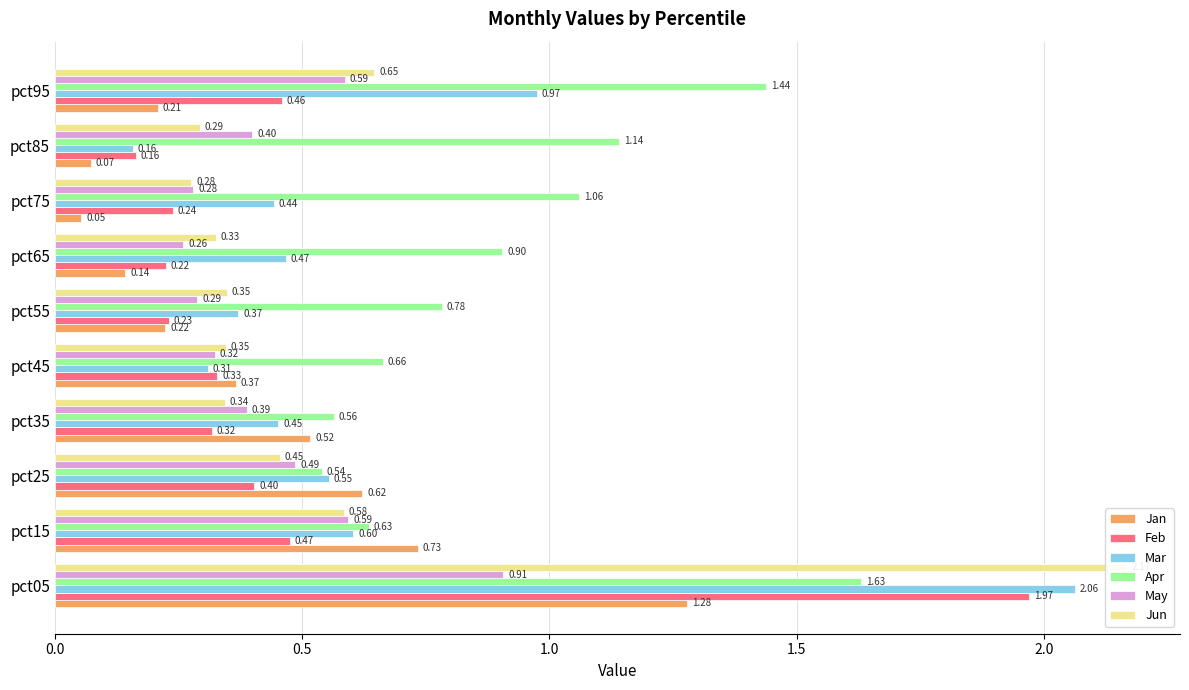

What are all the series names shown in the legend?

Jan, Feb, Mar, Apr, May, Jun